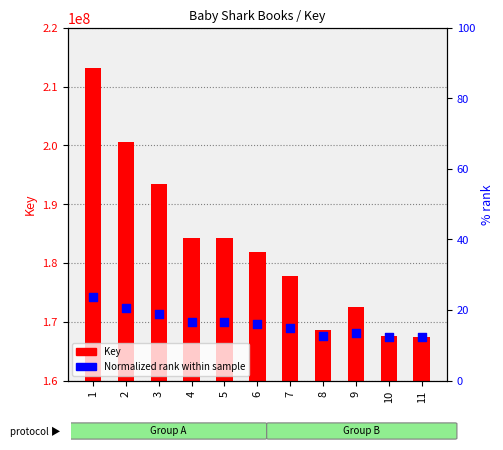

Which series reaches the minimum Y coordinate?

Key